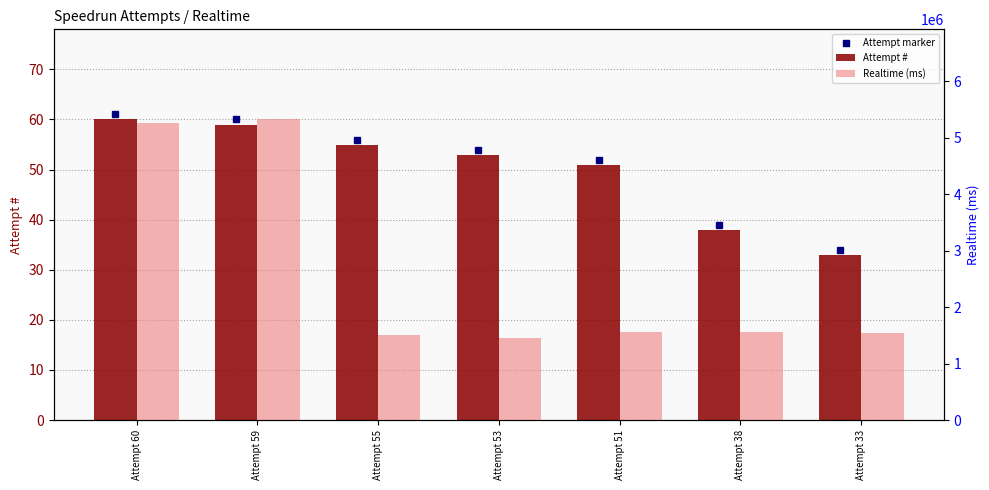

Which category has the lowest value across all series?

Attempt 33